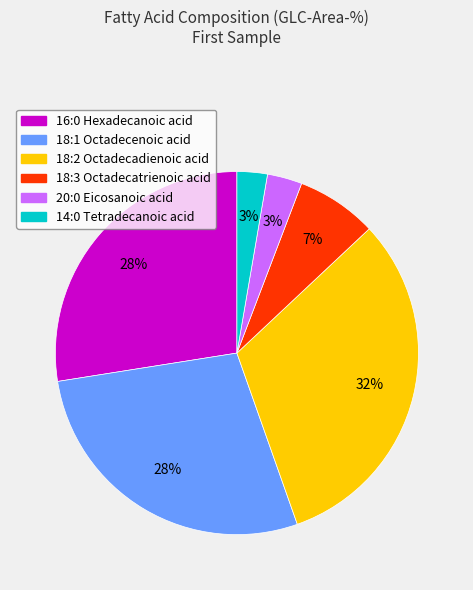

What percentage is the 18:3 Octadecatrienoic acid slice, to the nearest percent?

7%